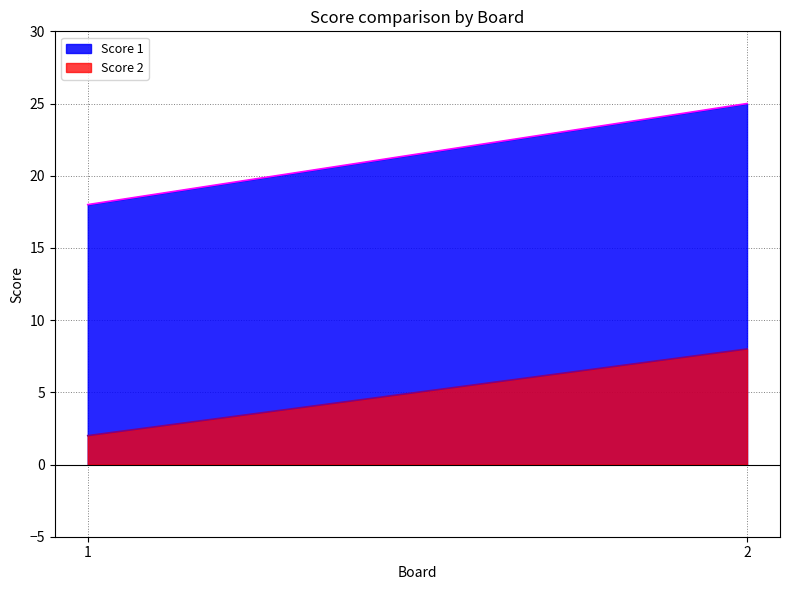

What is the value of the Score 2 point at the 2nd from the left?

8